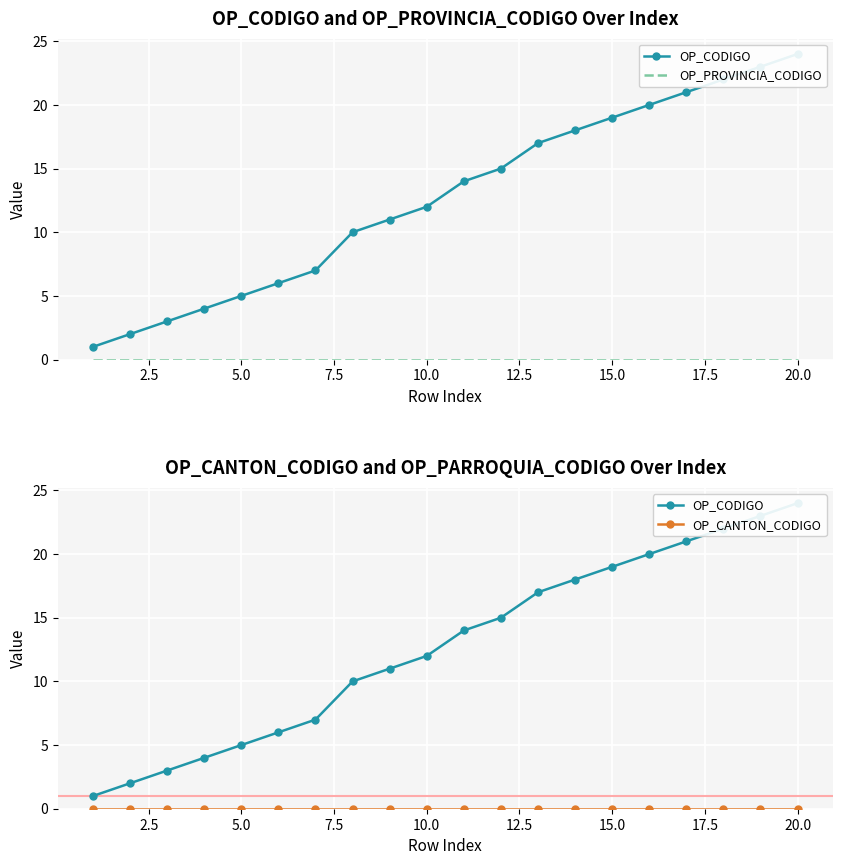

What are all the series names shown in the legend?

OP_CODIGO, OP_PROVINCIA_CODIGO, OP_CANTON_CODIGO